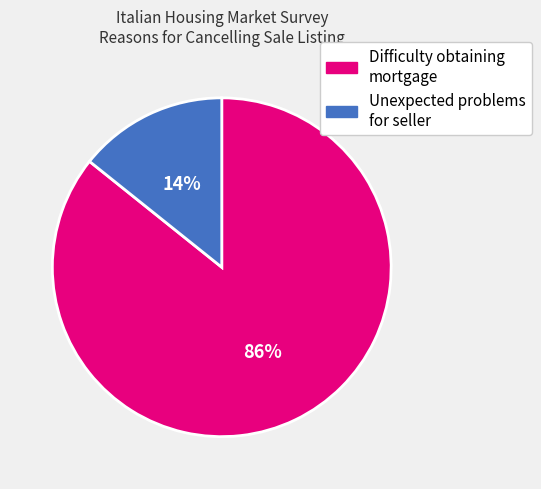

To the nearest percent, what is the average slice percentage?

50%